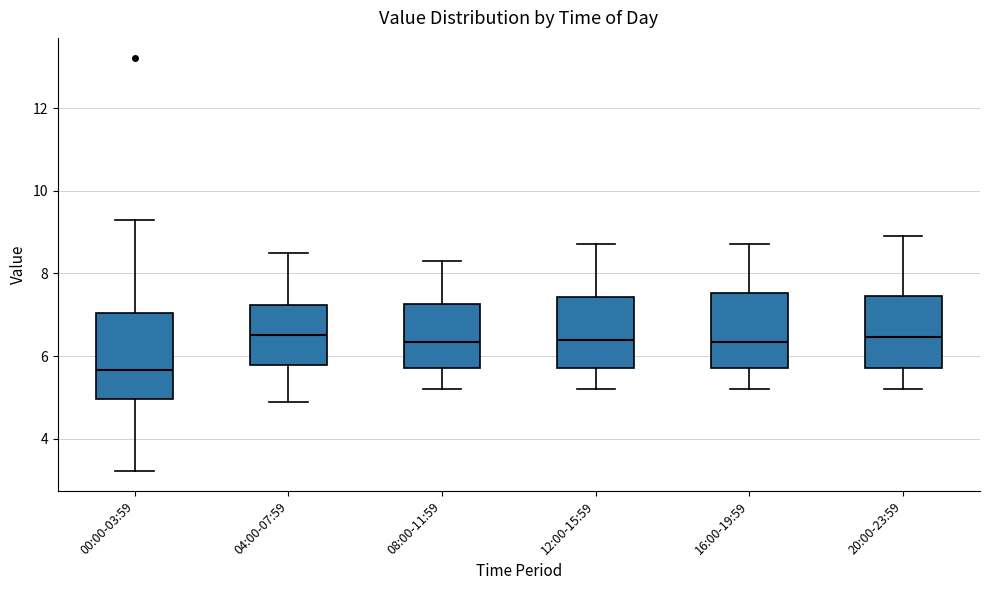

Reading left to right, read every box against the y-axis: the position of its median line, the range the box covers, and the ends of its whiskers. The values are not printed on the chart, so give them approximately, as read against the axis.

00:00-03:59: median 5.6, box 5.0 to 7.0, whiskers 3.2 to 9.4
04:00-07:59: median 6.6, box 5.8 to 7.2, whiskers 5.0 to 8.6
08:00-11:59: median 6.4, box 5.8 to 7.2, whiskers 5.2 to 8.4
12:00-15:59: median 6.4, box 5.8 to 7.4, whiskers 5.2 to 8.8
16:00-19:59: median 6.4, box 5.8 to 7.6, whiskers 5.2 to 8.8
20:00-23:59: median 6.4, box 5.8 to 7.4, whiskers 5.2 to 9.0